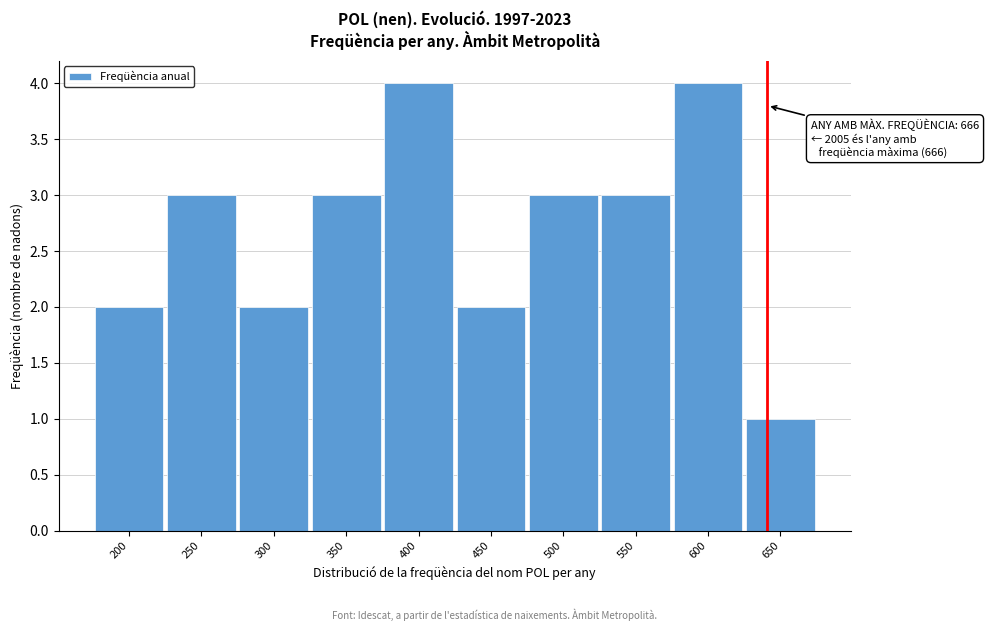

Reading right to left, extract all data points from this chart.

1	4	3	3	2	4	3	2	3	2